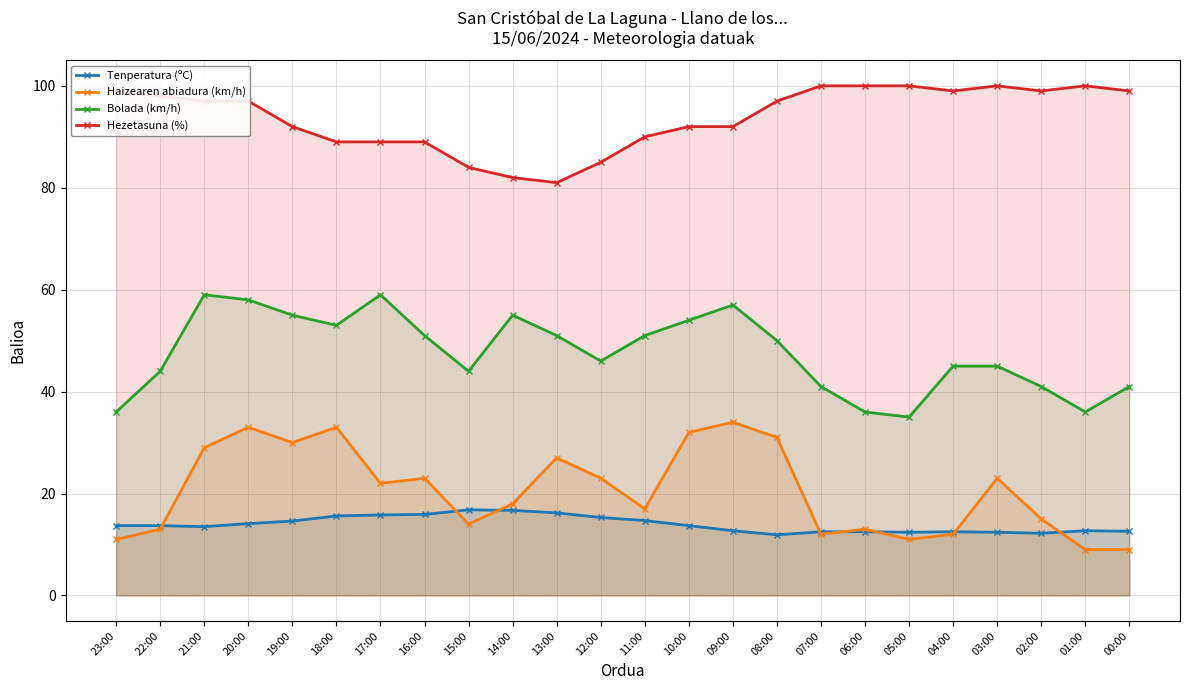

True or false: Bolada (km/h) and Haizearen abiadura (km/h) intersect in this chart.

False